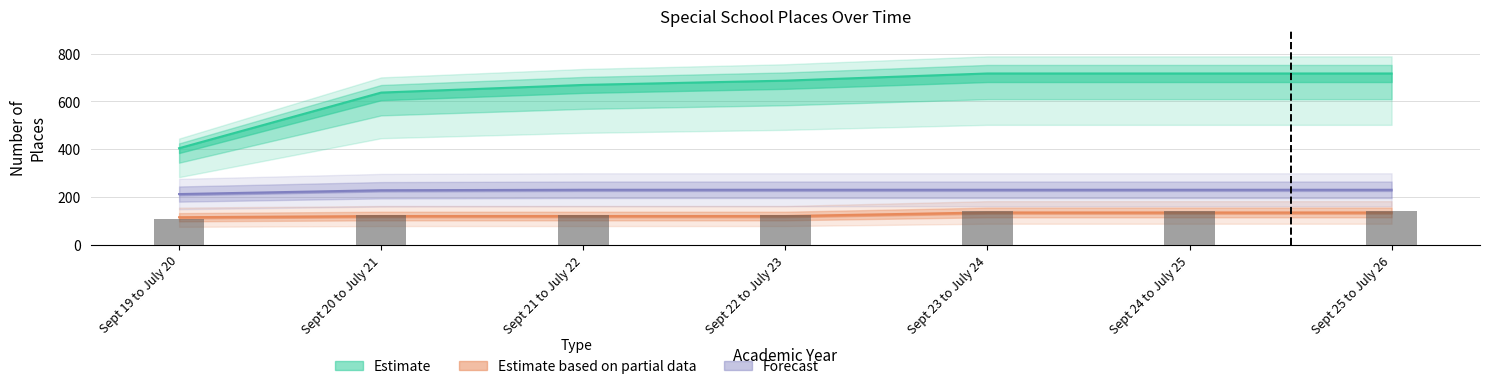

What is the spread (max minus min) of values at Sept 20 to July 21?

602